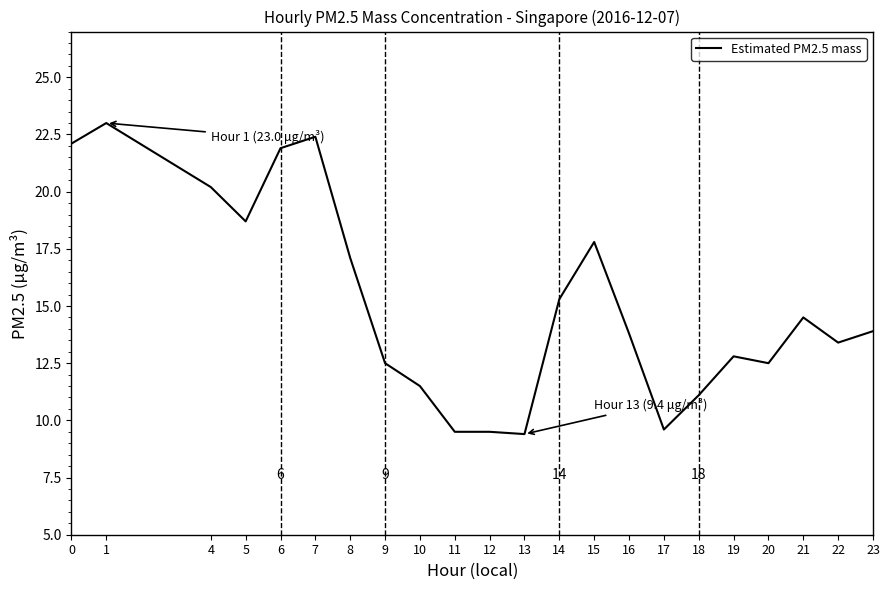

What is the ratio of the value at 4 to the value at 17?

2.1